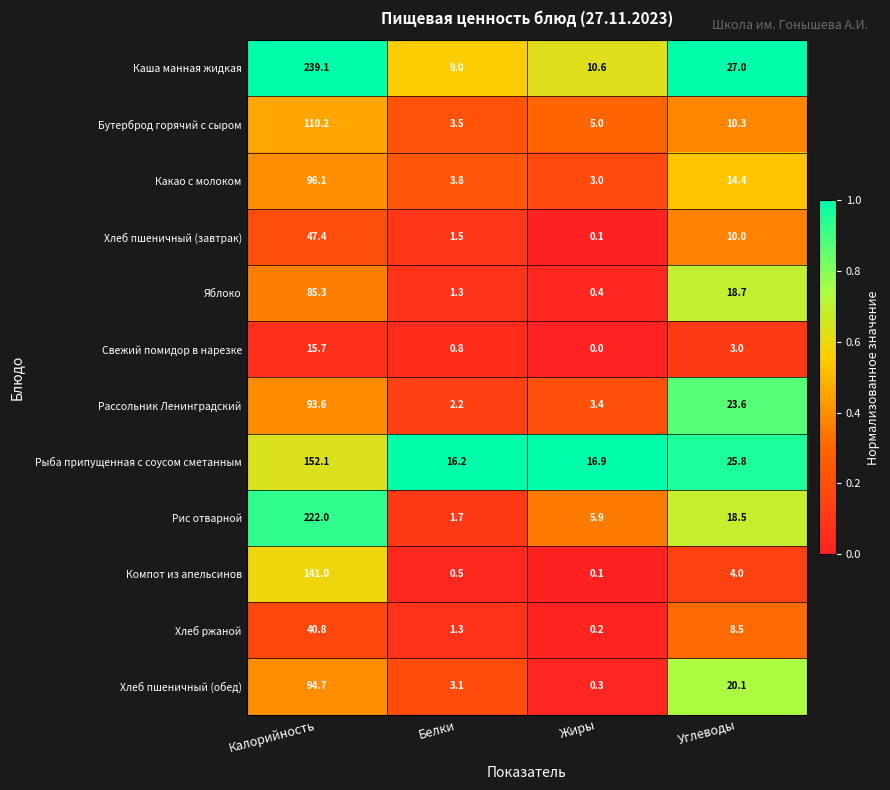

Rank the series by their maximum value, from highest to lowest.

Каша манная жидкая, Рис отварной, Рыба припущенная с соусом сметанным, Компот из апельсинов, Бутерброд горячий с сыром, Какао с молоком, Хлеб пшеничный (обед), Рассольник Ленинградский, Яблоко, Хлеб пшеничный (завтрак), Хлеб ржаной, Свежий помидор в нарезке